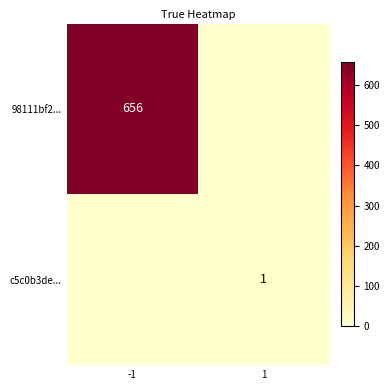

Is it true that c5c0b3de... equals 0 at 1?

False